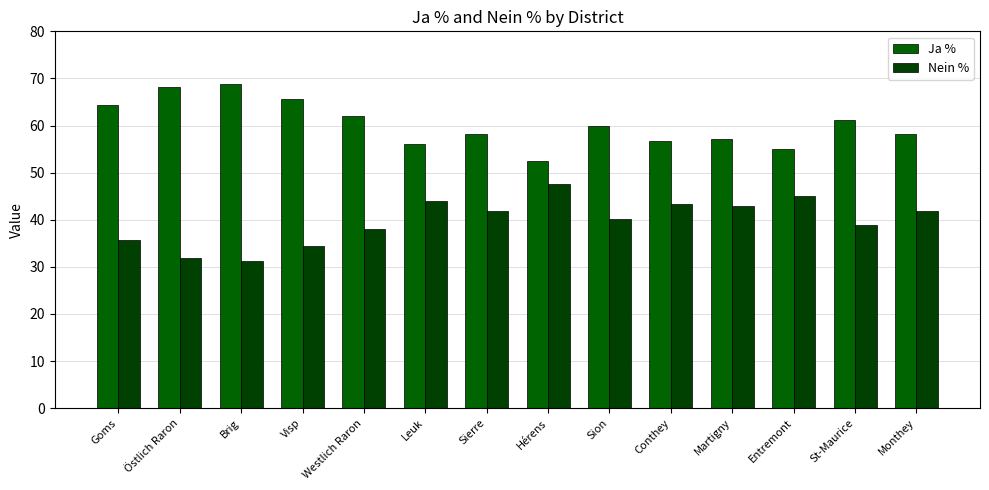

What is the label of the 12th bar from the right?

Brig